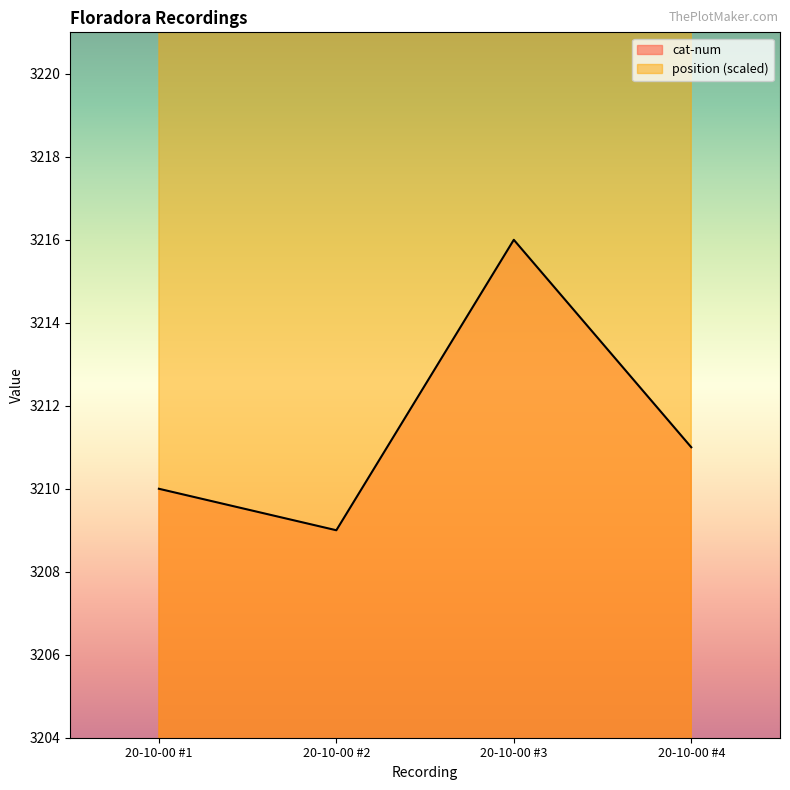

What is the total value across all series at 20-10-00 #4?

10416